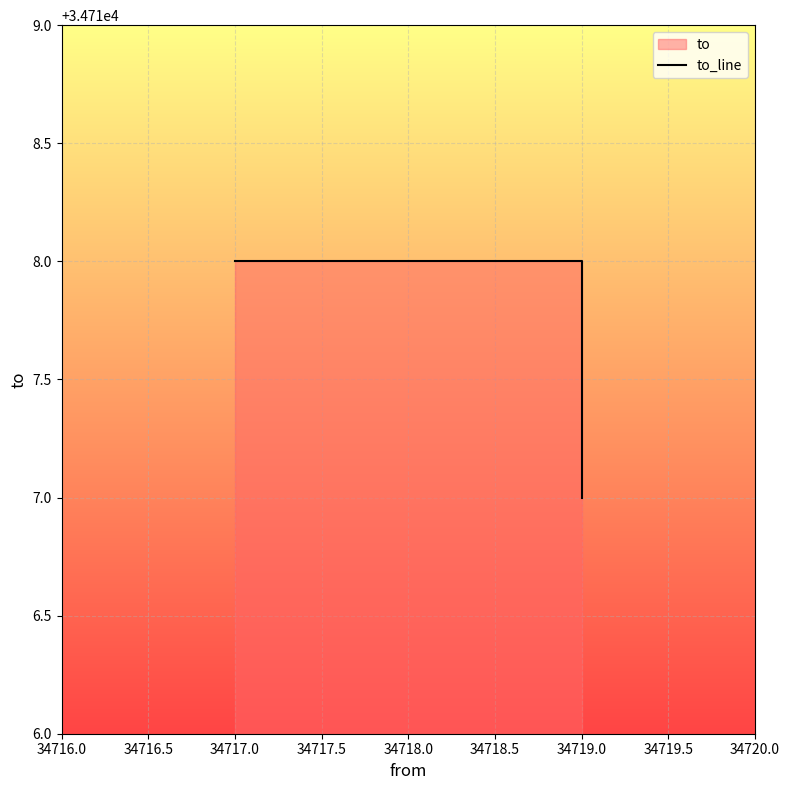

Reading left to right, transcribe all the data shown in this chart.

34718	34718	34717